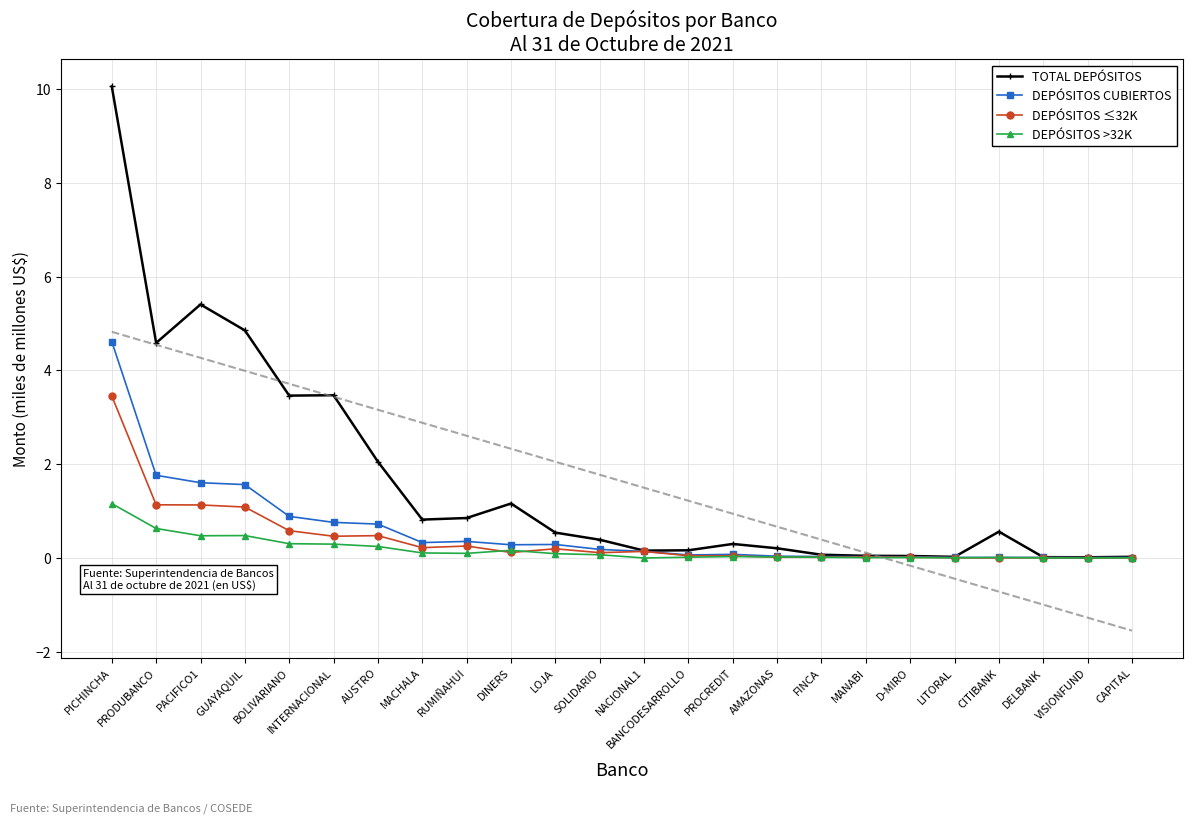

Reading right to left, list all the values displayed in this chart.

TOTAL DEPÓSITOS: 0.0	0.0	0.0	0.6	0.0	0.0	0.0	0.1	0.2	0.3	0.2	0.2	0.4	0.5	1.2	0.9	0.8	2.1	3.5	3.5	4.9	5.4	4.6	10.1
DEPÓSITOS CUBIERTOS: 0.0	0.0	0.0	0.0	0.0	0.0	0.0	0.0	0.0	0.1	0.1	0.1	0.2	0.3	0.3	0.4	0.3	0.7	0.8	0.9	1.6	1.6	1.8	4.6
DEPÓSITOS ≤32K: 0.0	0.0	0.0	0.0	0.0	0.0	0.0	0.0	0.0	0.0	0.0	0.1	0.1	0.2	0.1	0.3	0.2	0.5	0.5	0.6	1.1	1.1	1.1	3.5
DEPÓSITOS >32K: 0.0	0.0	0.0	0.0	0.0	0.0	0.0	0.0	0.0	0.0	0.0	0.0	0.1	0.1	0.2	0.1	0.1	0.2	0.3	0.3	0.5	0.5	0.6	1.2